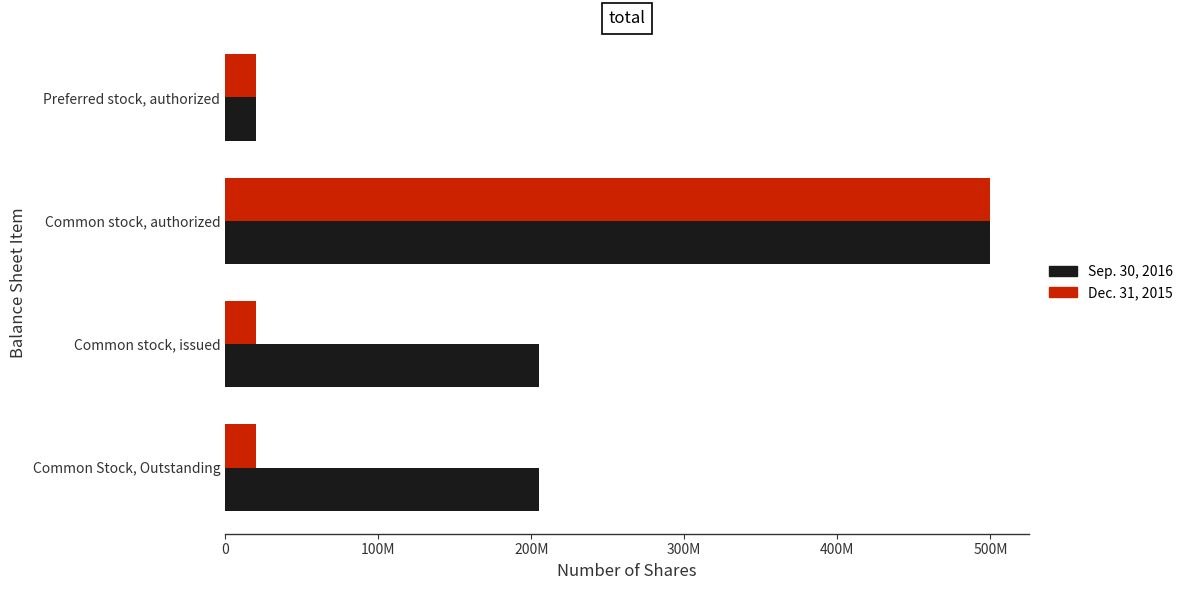

What are all the series names shown in the legend?

Sep. 30, 2016, Dec. 31, 2015